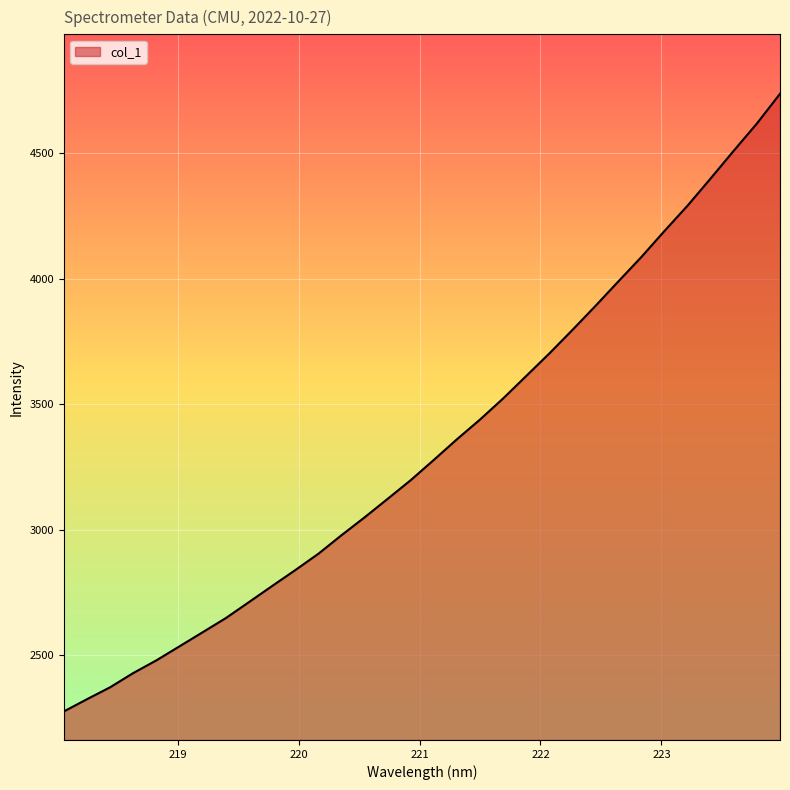

What is the minimum value shown in the chart?

2276.9